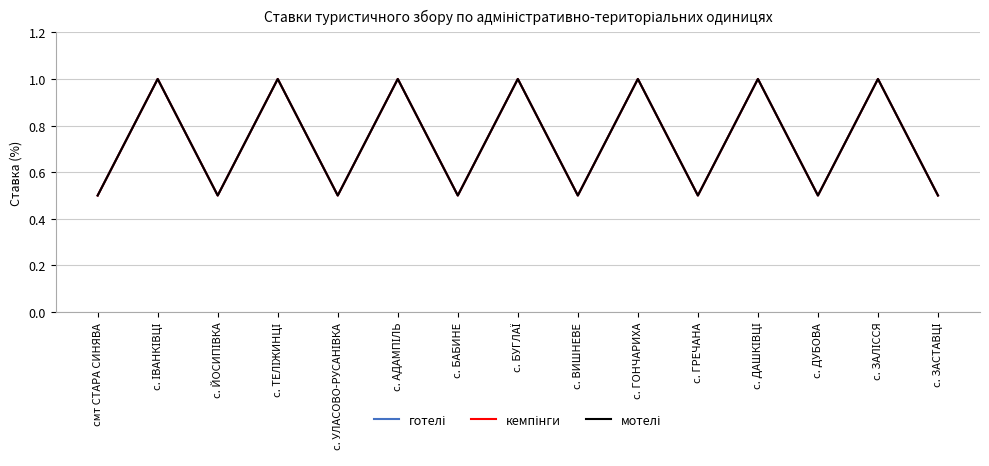

Does the chart have visible grid lines?

Yes